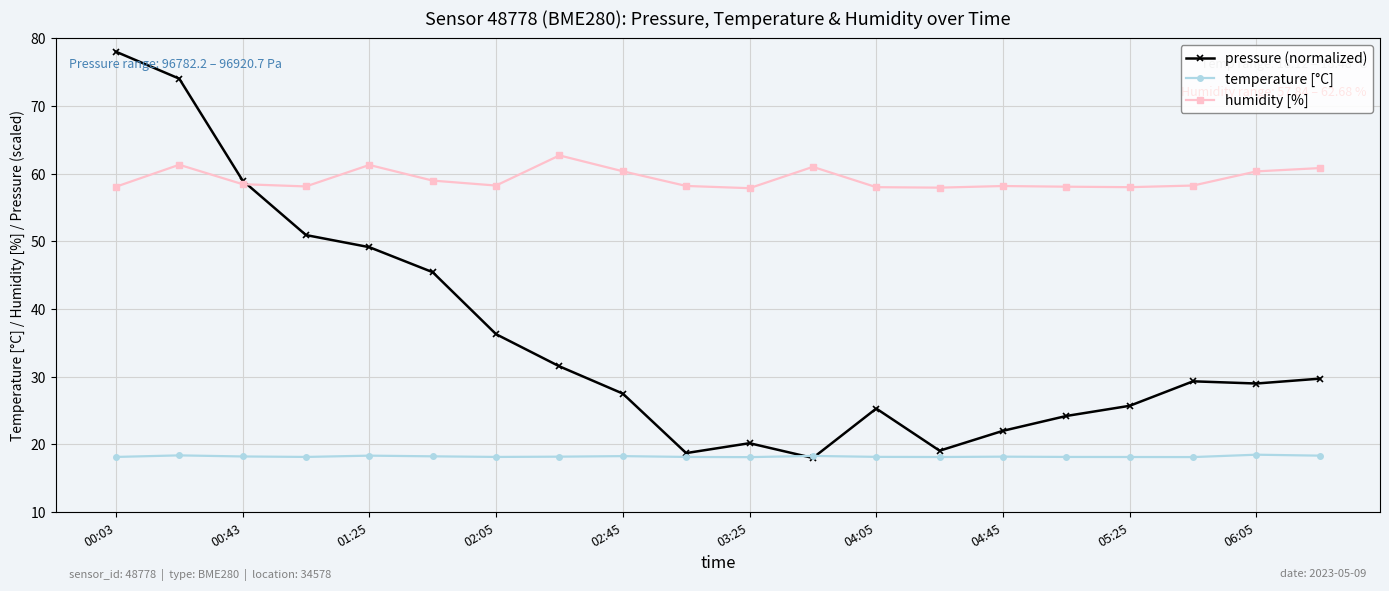

What is the value of the humidity [%] point at the 11th from the left?

57.8